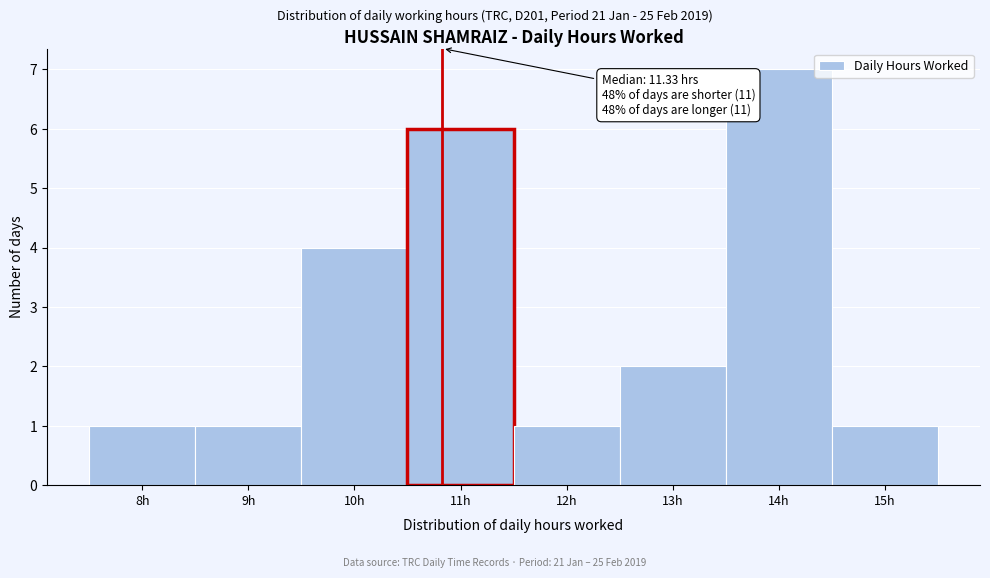

Reading right to left, list all the values displayed in this chart.

1	7	2	1	6	4	1	1